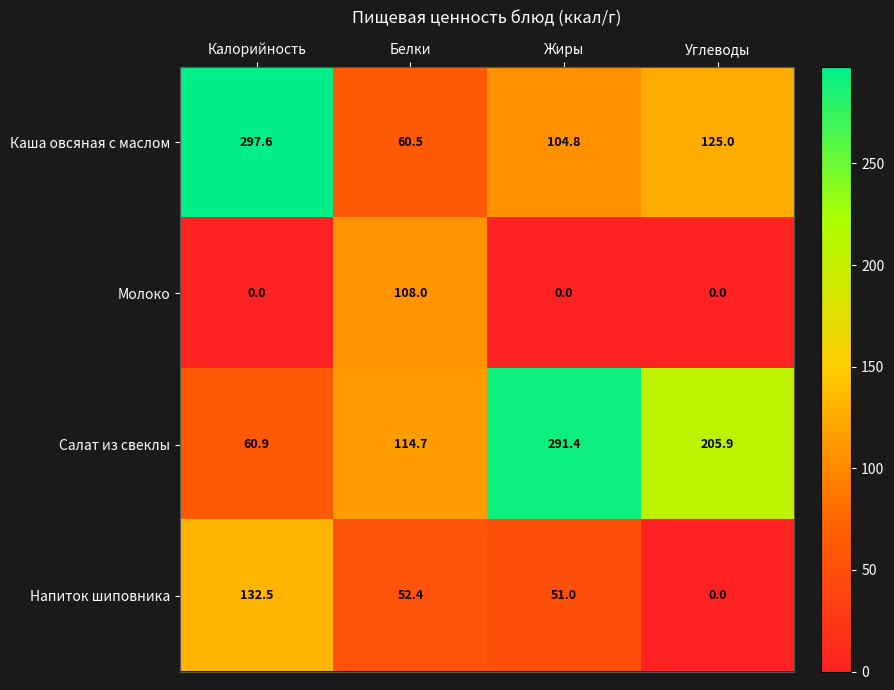

Which series has the largest range (max minus min)?

Каша овсяная с маслом